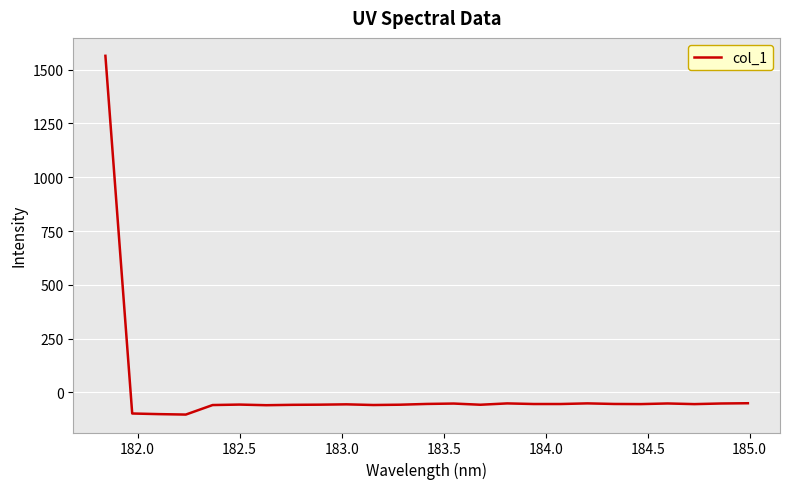

What is the smallest value displayed?

-103.6